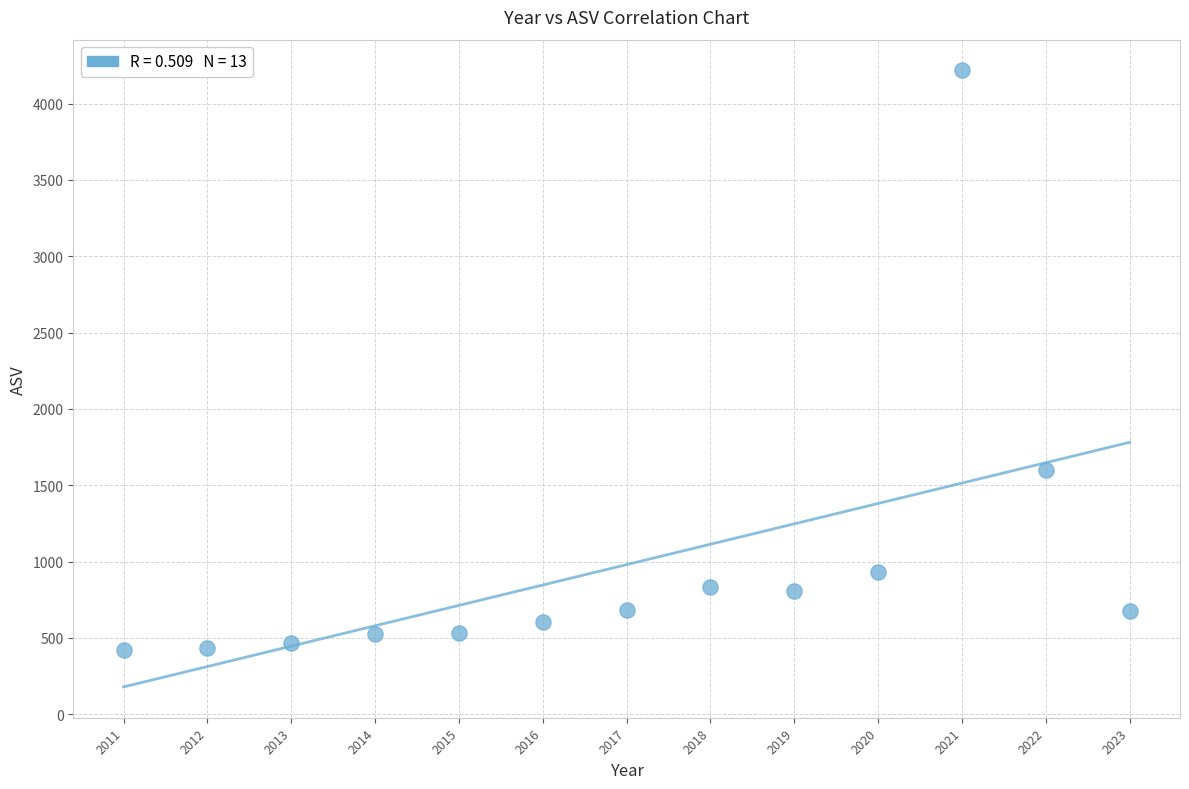

What Y value in the scatter plot is closest to 2320?

1596.8